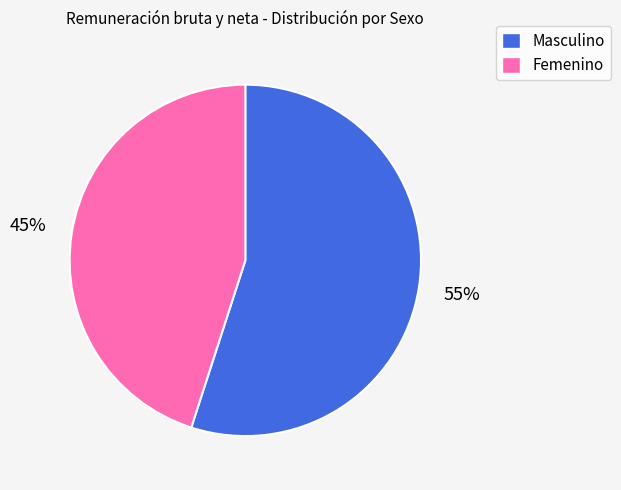

Does any single category account for the majority?

Yes